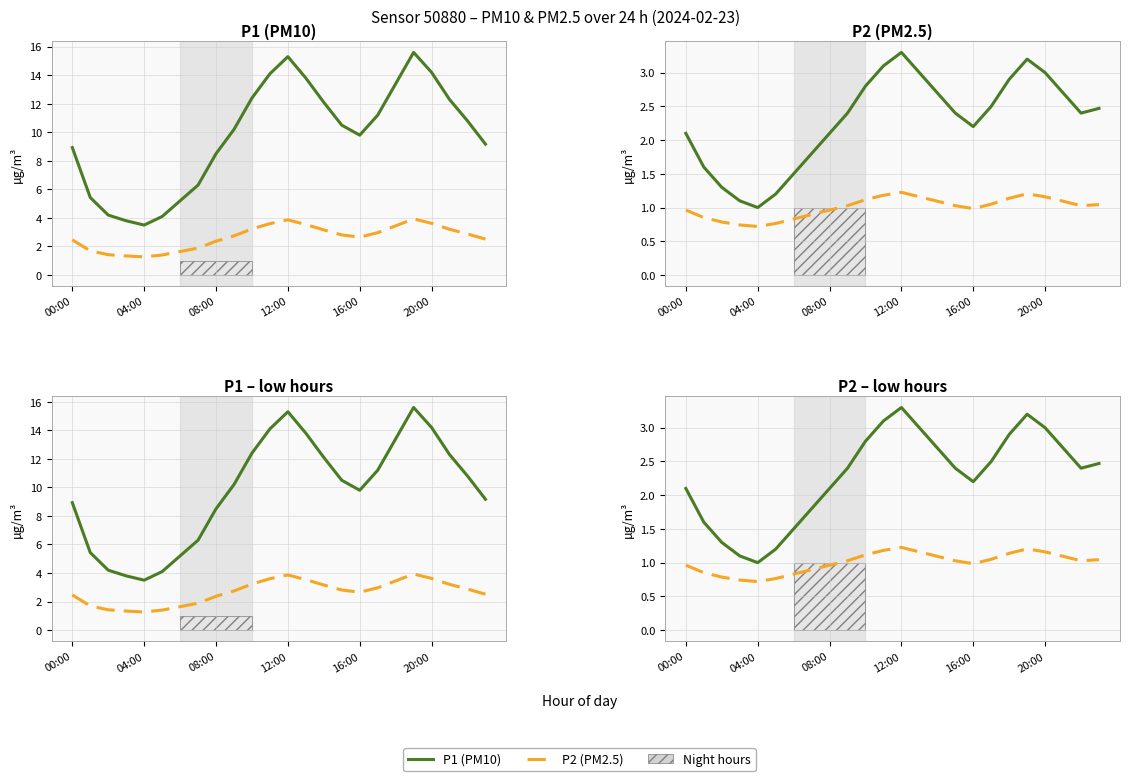

True or false: P1 (solid) and P2 (dashed) intersect in this chart.

False